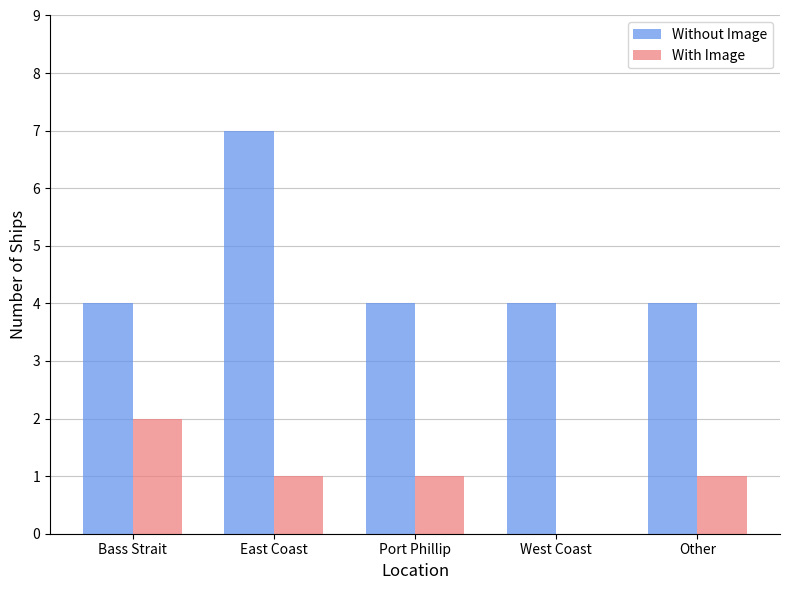

The value of Without Image at Port Phillip is 4. True or false?

True